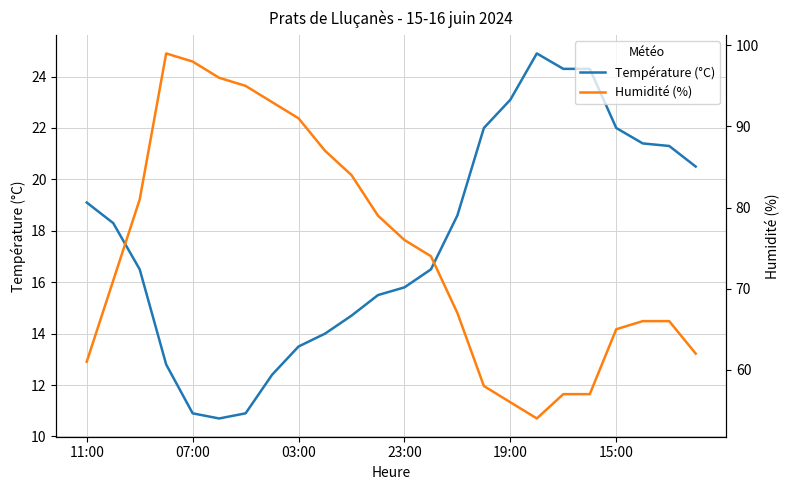

What is the maximum value for Température (°C)?

24.9